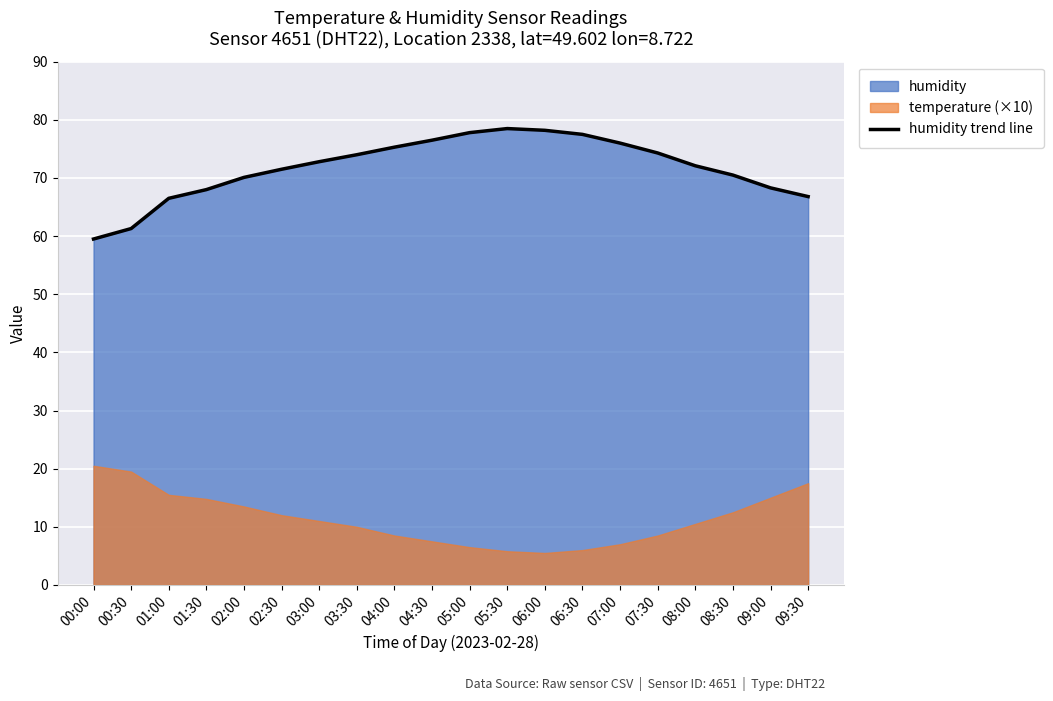

What is the value of the 9th point from the left?

75.3